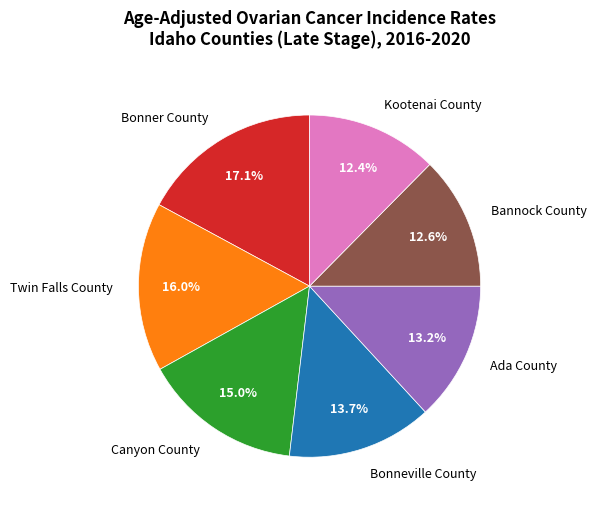

To the nearest percent, what is the difference between the largest and smallest slice percentages?

5%